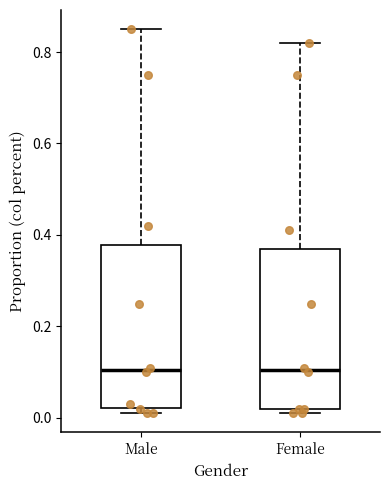

Reading left to right, read every box against the y-axis: the position of its median line, the range the box covers, and the ends of its whiskers. The values are not printed on the chart, so give them approximately, as read against the axis.

Male: median 0.10, box 0.02 to 0.38, whiskers 0.02 (just below the box's lower edge) to 0.86
Female: median 0.10, box 0.02 to 0.38, whiskers 0.02 (just below the box's lower edge) to 0.82